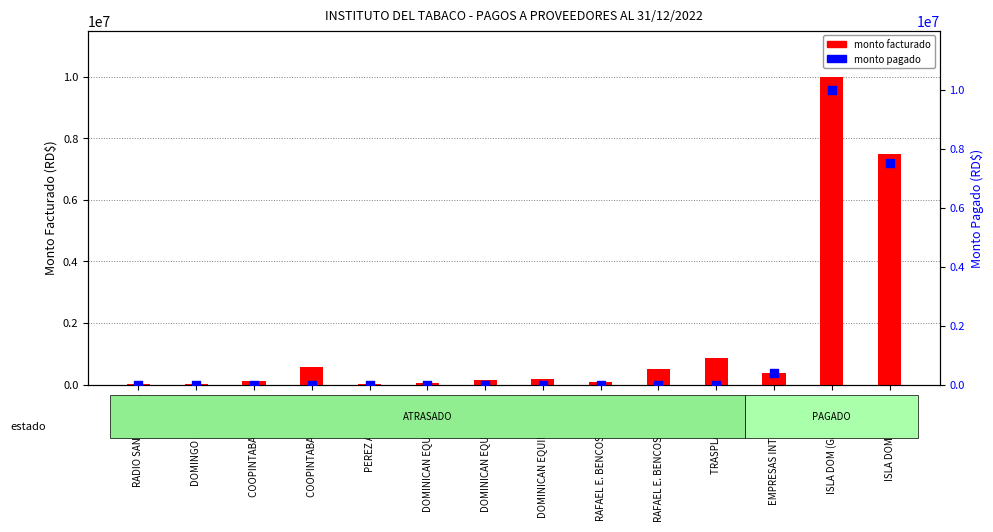

At how many categories does at least one series exceed 2153126?

2